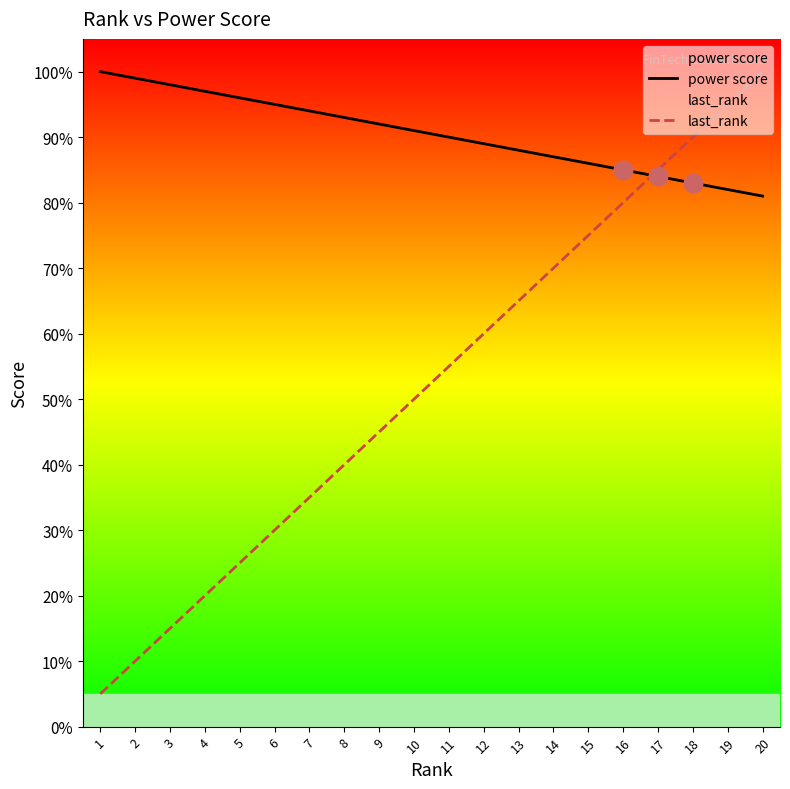

What is the total value across all series at 4?

117